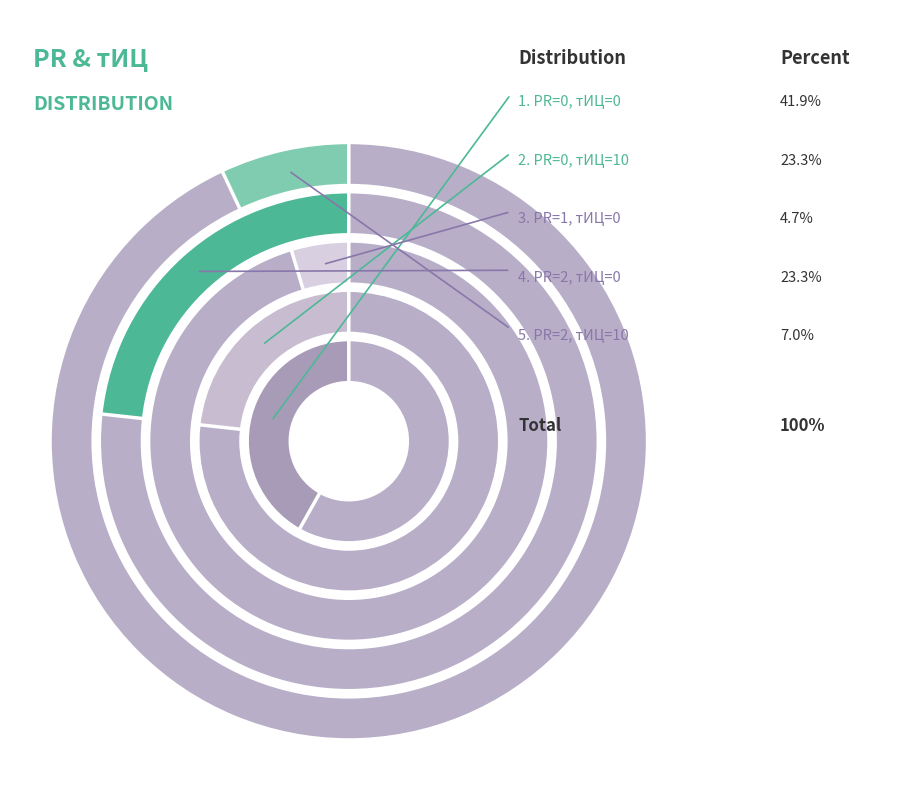

Is there any slice that represents more than half of the pie?

No